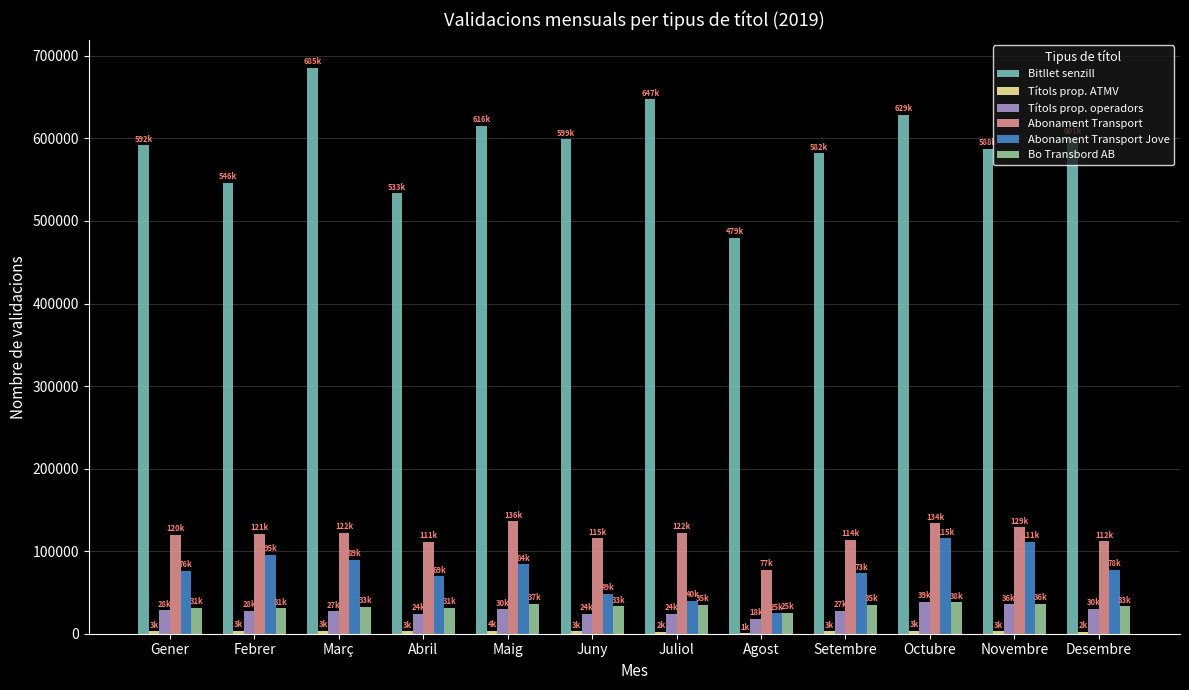

Read the Abonament Transport value at Març, to the nearest 100.

121900